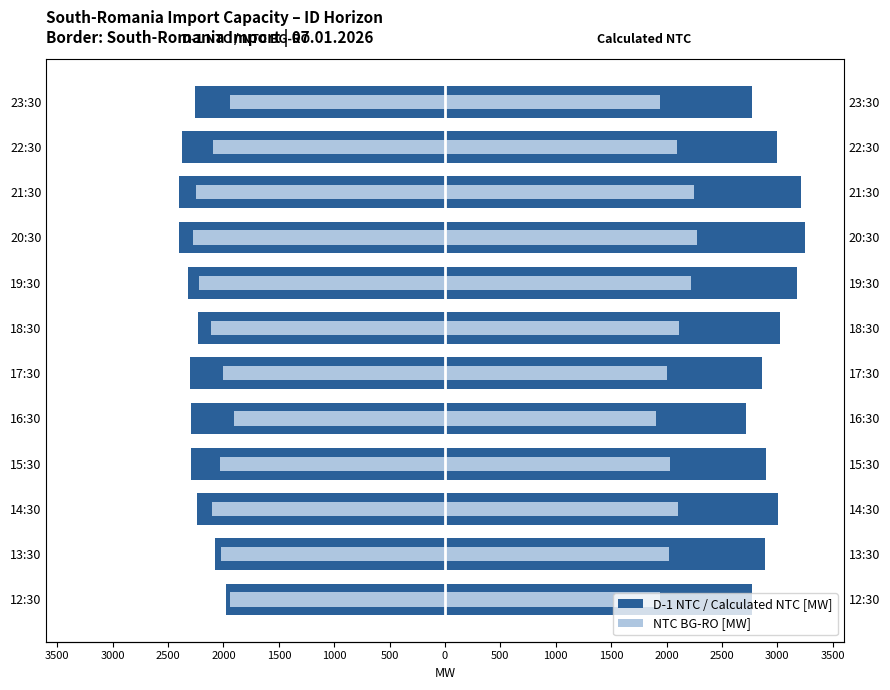

Is it true that NTC BG-RO [MW] equals -641 at 17:30?

False